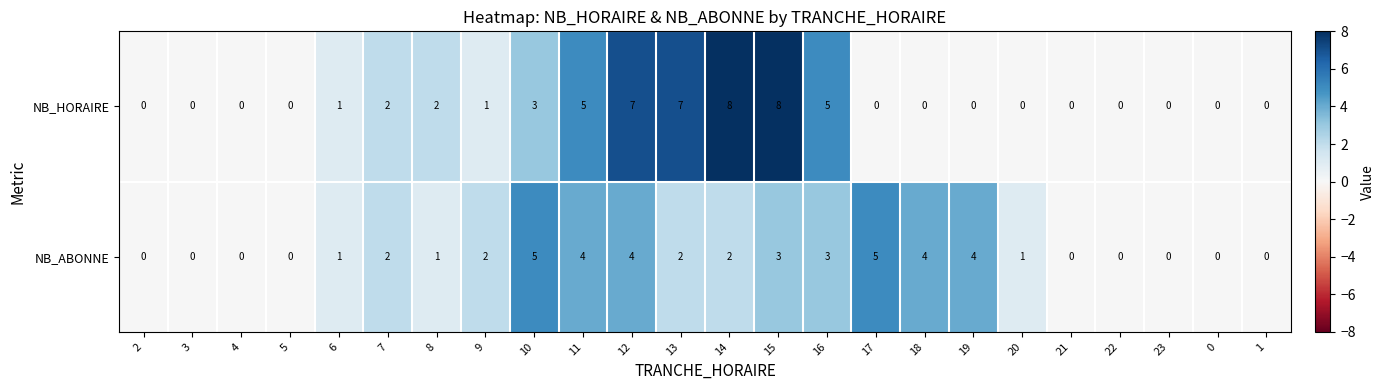

Count the number of categories in the chart.

24